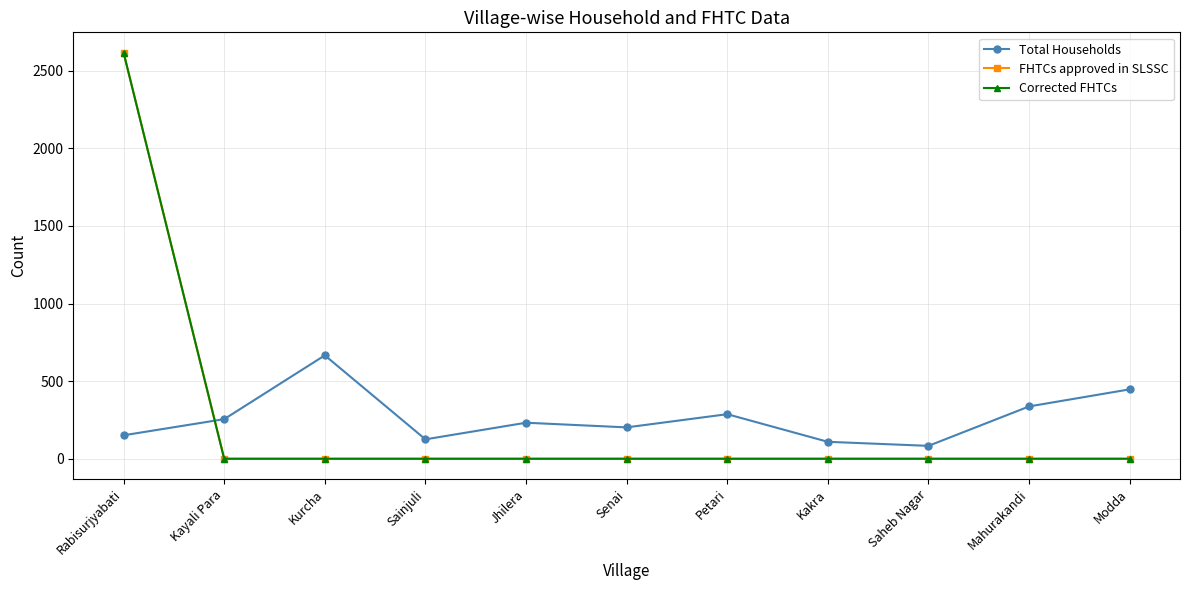

Between Rabisurjyabati and Jhilera, which series saw the biggest shift?

FHTCs approved in SLSSC